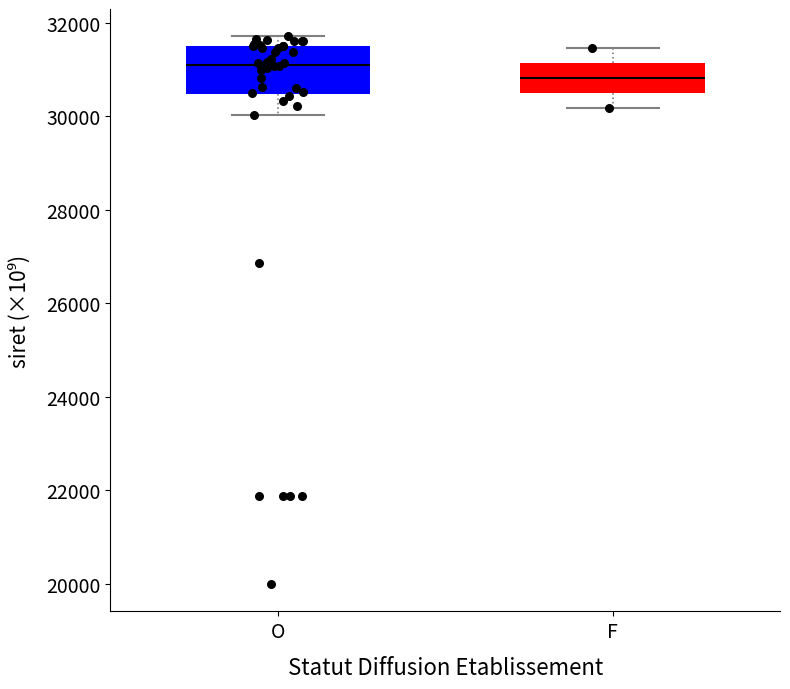

Reading left to right, transcribe this box plot: for each box, give where its median line is, the range the box spans, and where its two whiskers end, as read against the y-axis. The values are not printed on the chart, so give them approximately, as read against the axis.

O: median 31200, box 30400 to 31600, whiskers 30000 to 31800
F: median 30800, box 30400 to 31200, whiskers 30200 to 31400